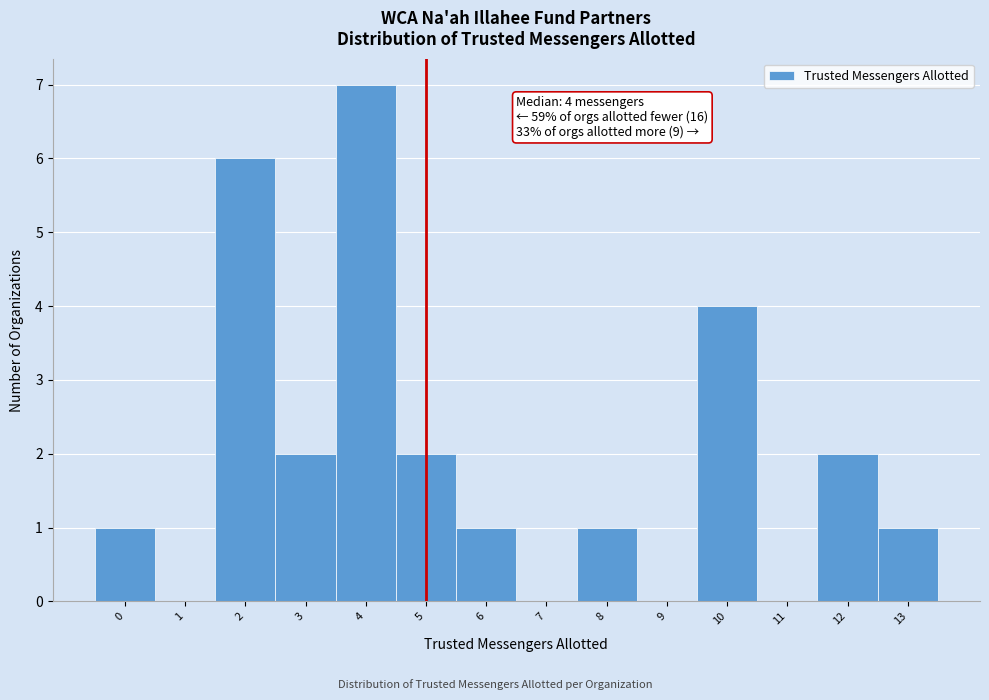

Which range on the x-axis has the tallest bar?

3.5 to 4.5